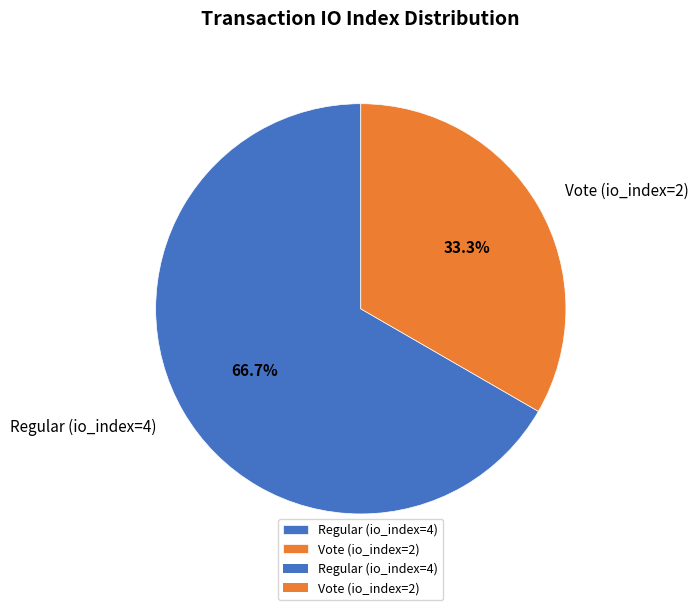

Which slice is the largest?

Regular (io_index=4)